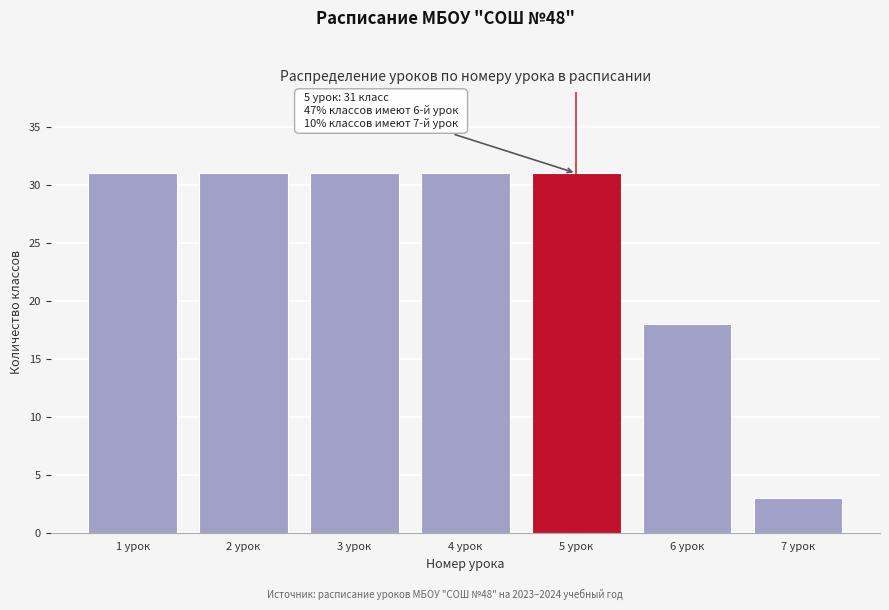

Reading right to left, transcribe all the data shown in this chart.

3	18	31	31	31	31	31